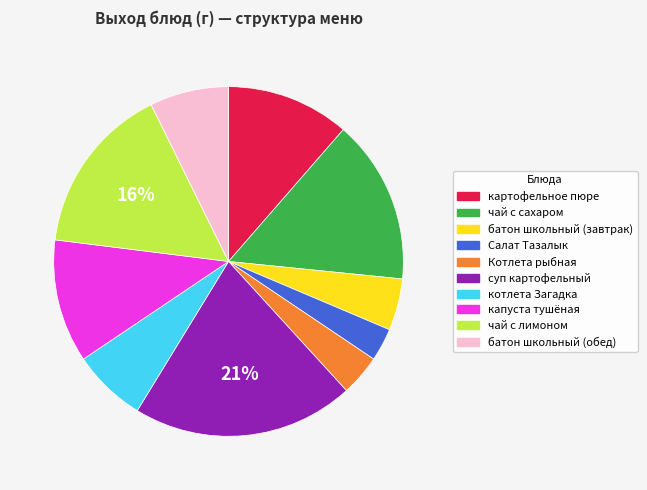

How many segments does this pie chart have?

10